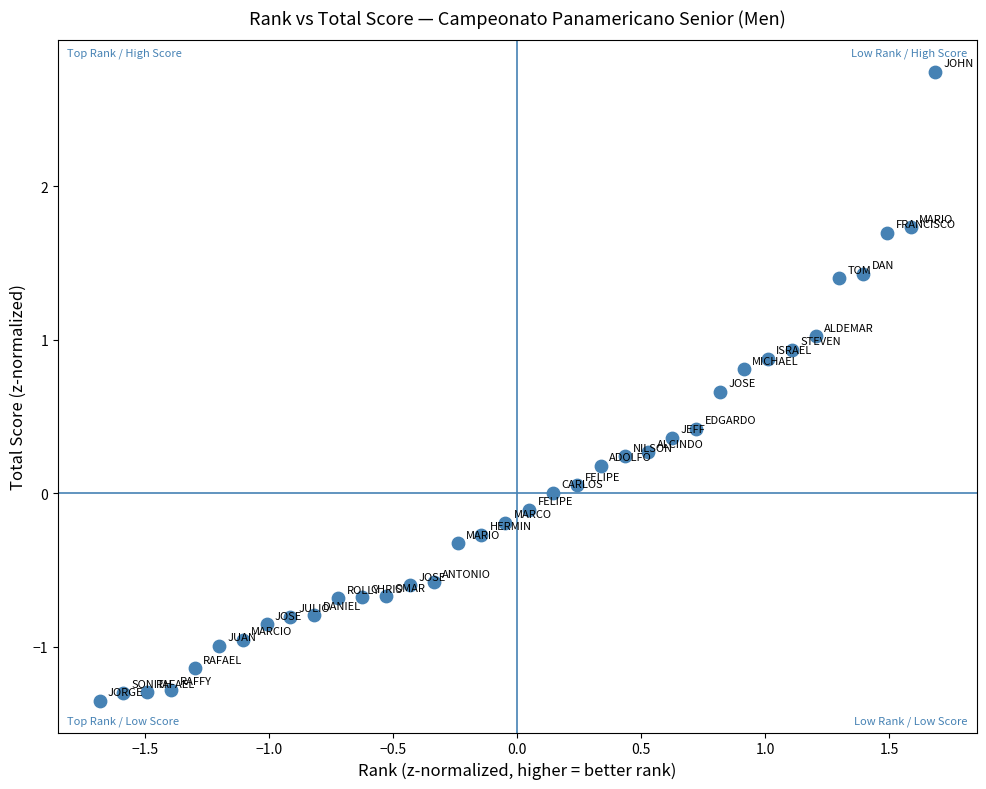

What is the range of Y values (max minus min)?

4.1